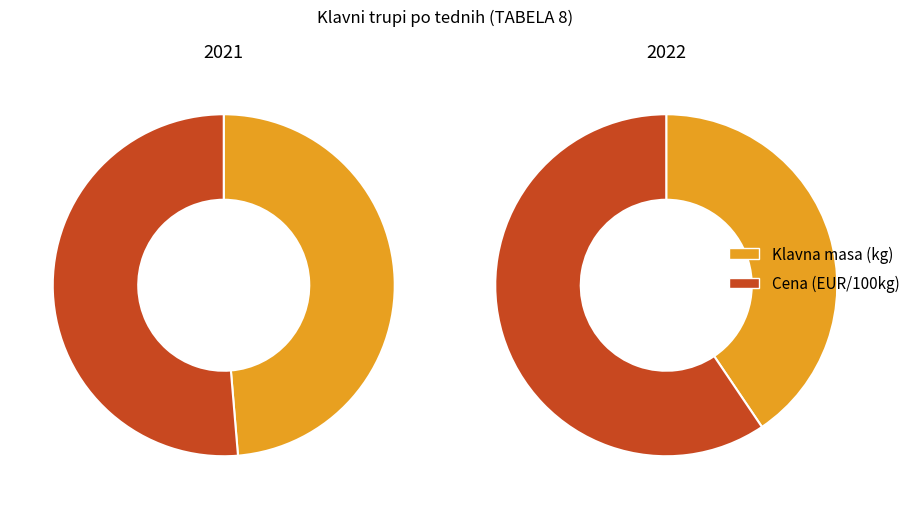

Rank the series at Cena (EUR/100kg) from lowest to highest value.

2021, 2022